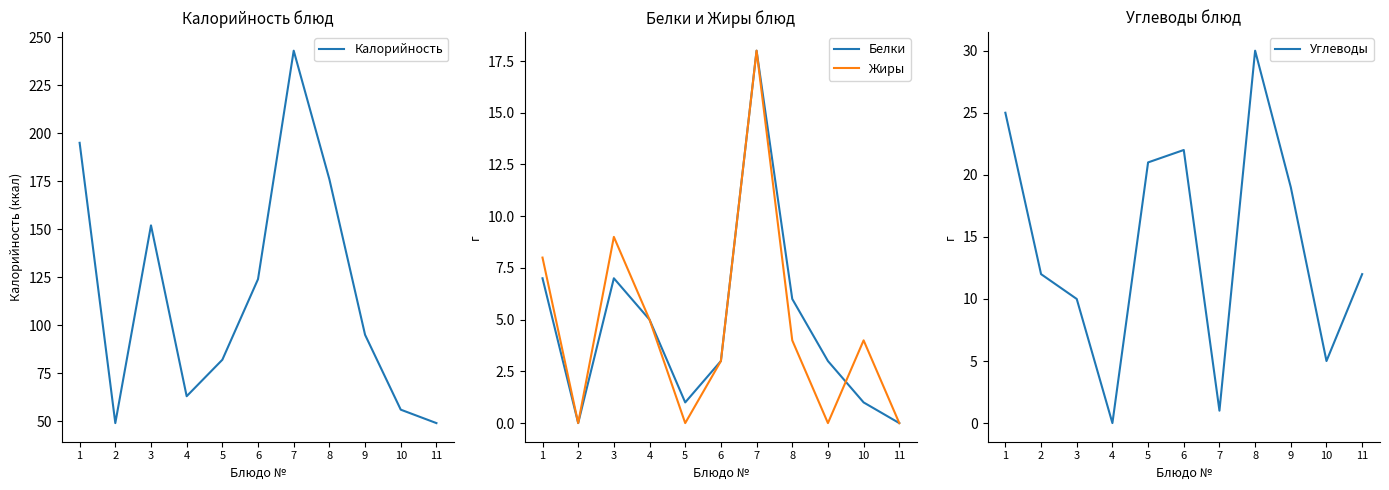

Reading right to left, transcribe all the data shown in this chart.

Калорийность: 11=49	10=56	9=95	8=176	7=243	6=124	5=82	4=63	3=152	2=49	1=195
Белки: 11=0	10=1	9=3	8=6	7=18	6=3	5=1	4=5	3=7	2=0	1=7
Жиры: 11=0	10=4	9=0	8=4	7=18	6=3	5=0	4=5	3=9	2=0	1=8
Углеводы: 11=12	10=5	9=19	8=30	7=1	6=22	5=21	4=0	3=10	2=12	1=25